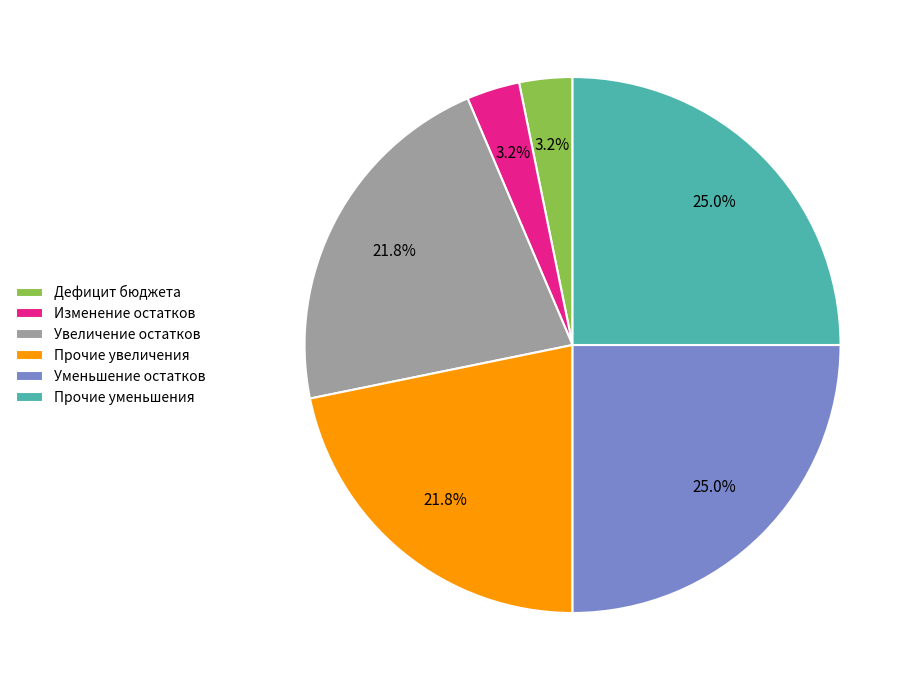

Between Прочие увеличения and Изменение остатков, which is larger?

Прочие увеличения